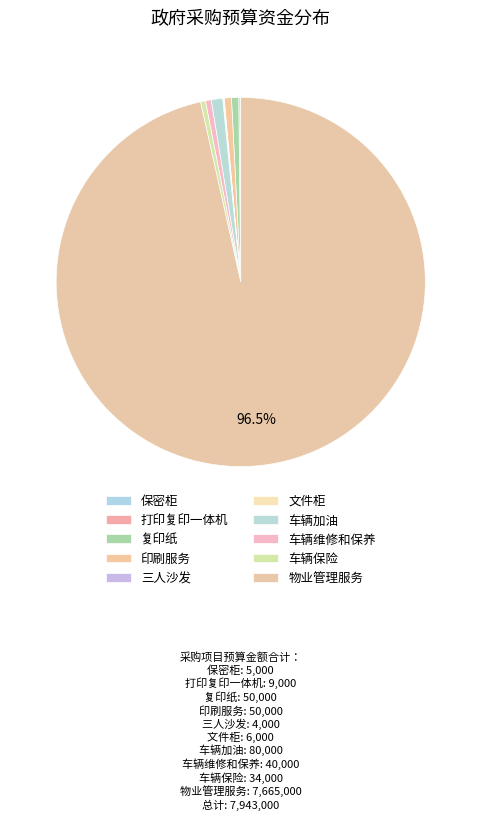

To the nearest percent, what is the difference between the largest and smallest slice percentages?

96%